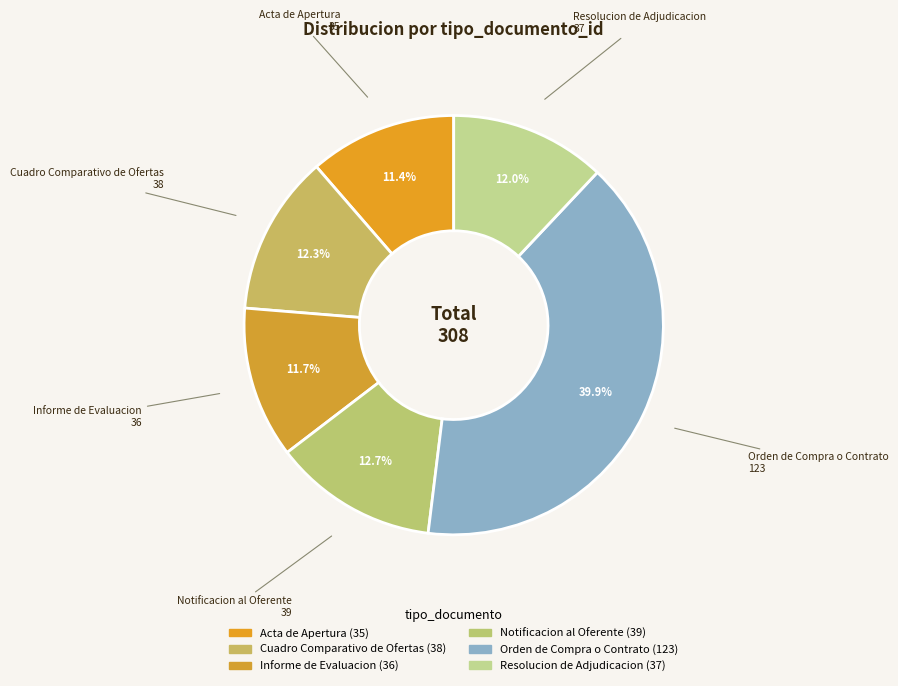

Count the number of slices in the pie.

6